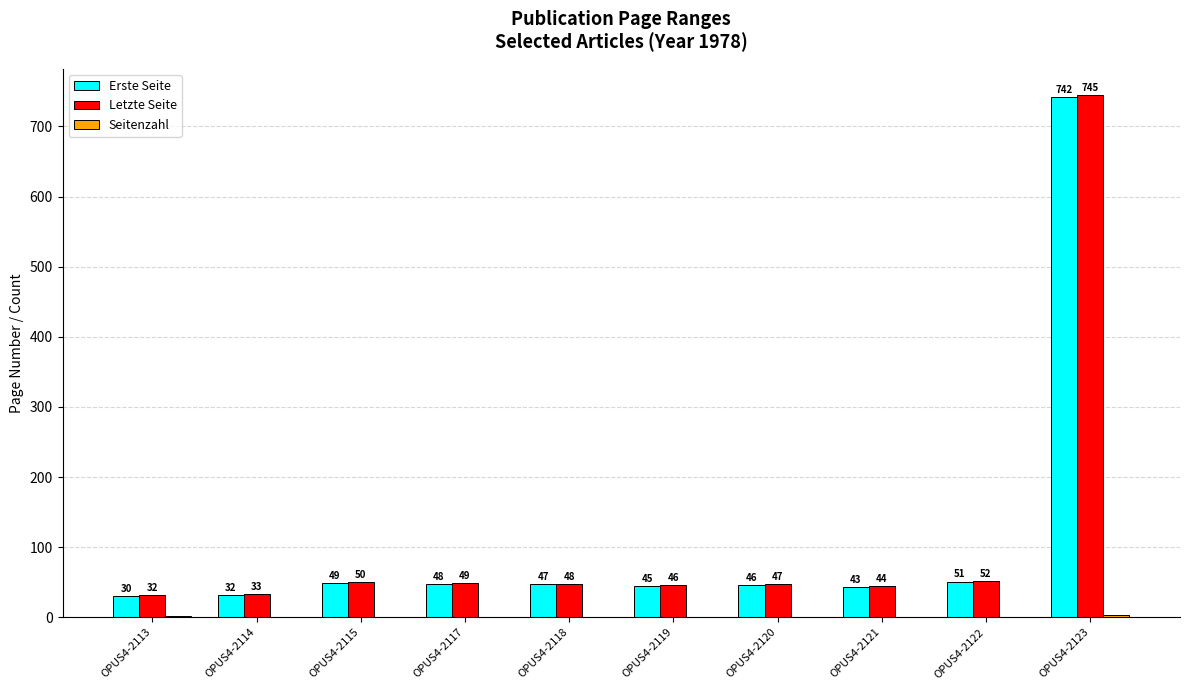

Is the value of Erste Seite at OPUS4-2119 greater than the value of Letzte Seite at OPUS4-2117?

No